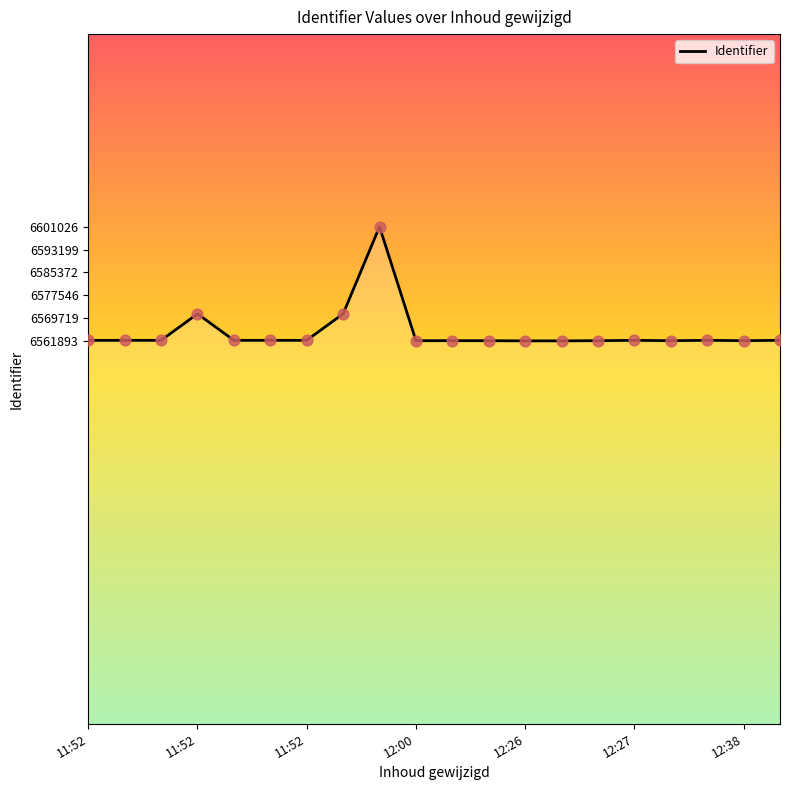

What is the smallest value displayed?

6561893